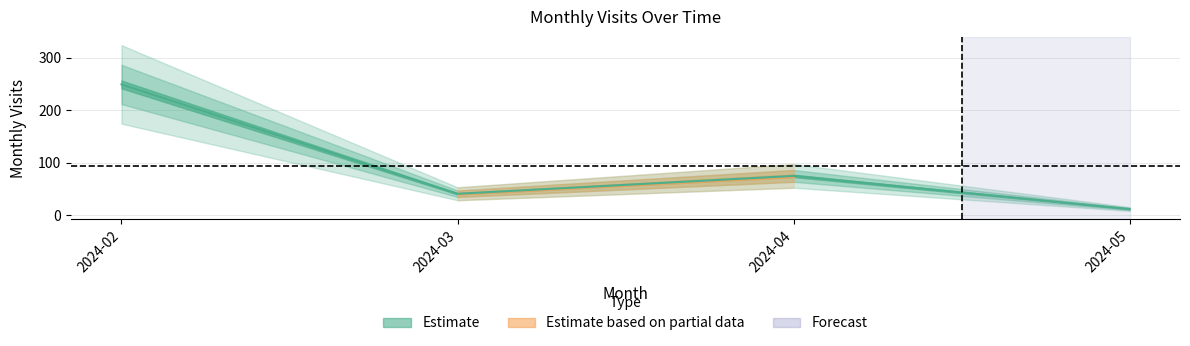

What is the sum of all values?

377